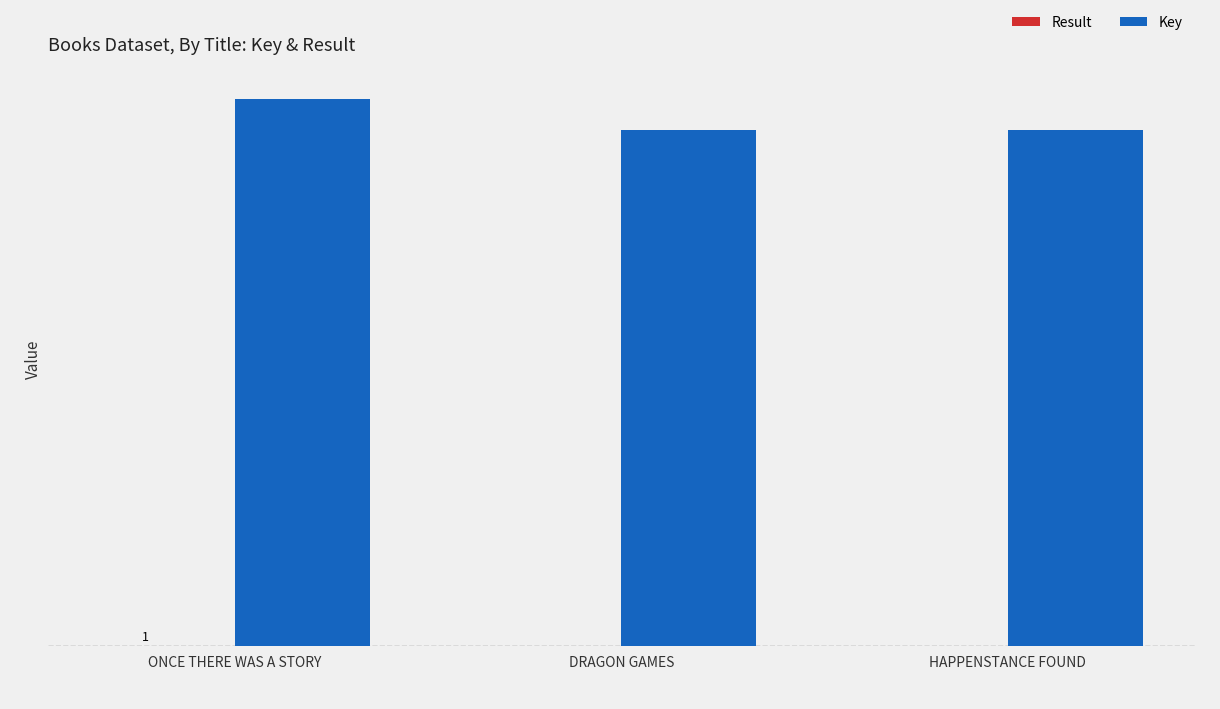

The Result series shows 3 at HAPPENSTANCE FOUND. True or false?

True